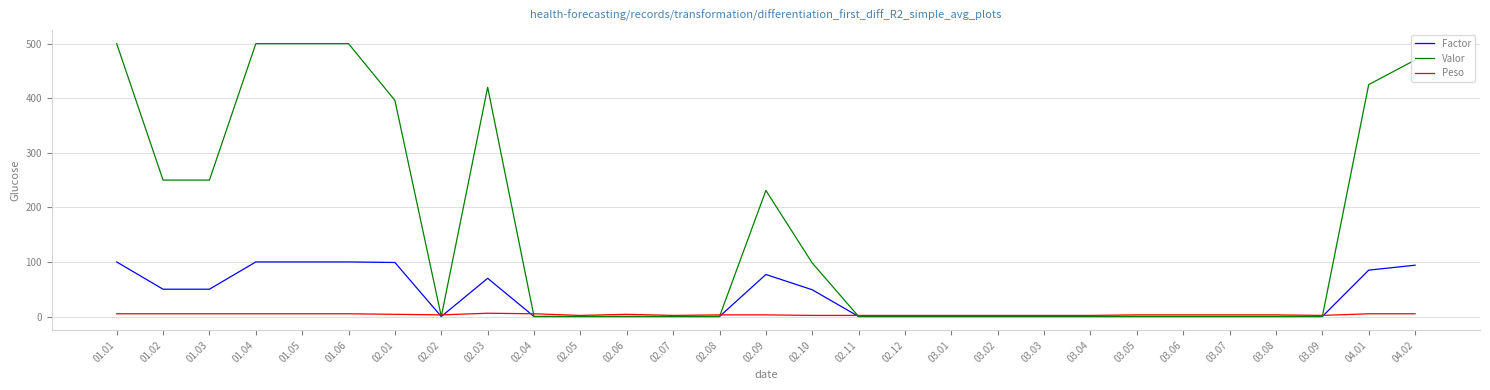

What is the difference between the second highest and second lowest values in the Peso series?

3